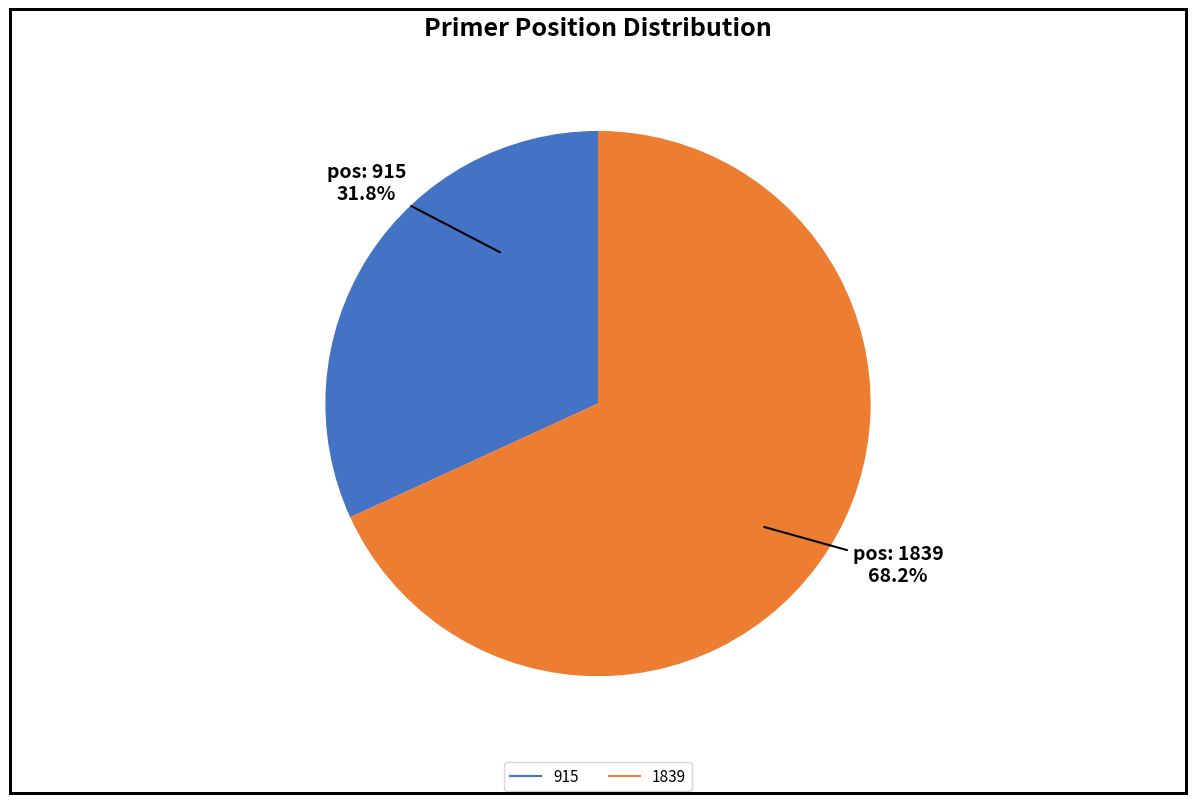

Which category accounts for the majority?

1839